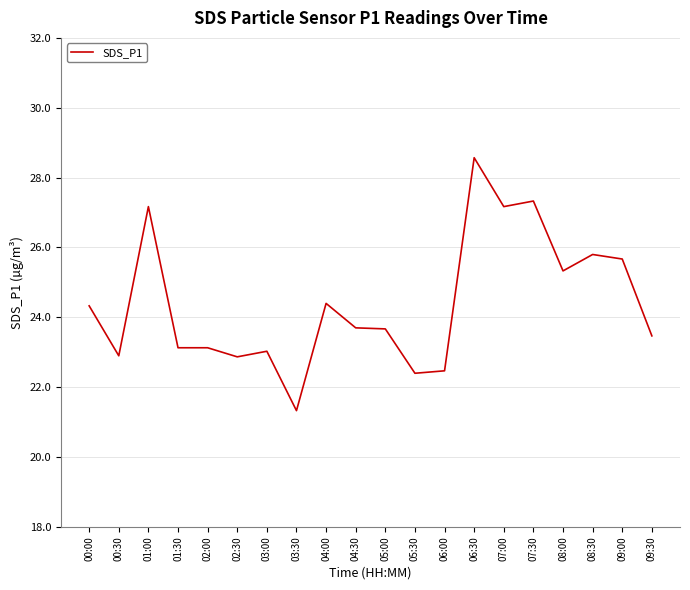

Which category has the highest value across all series?

06:30